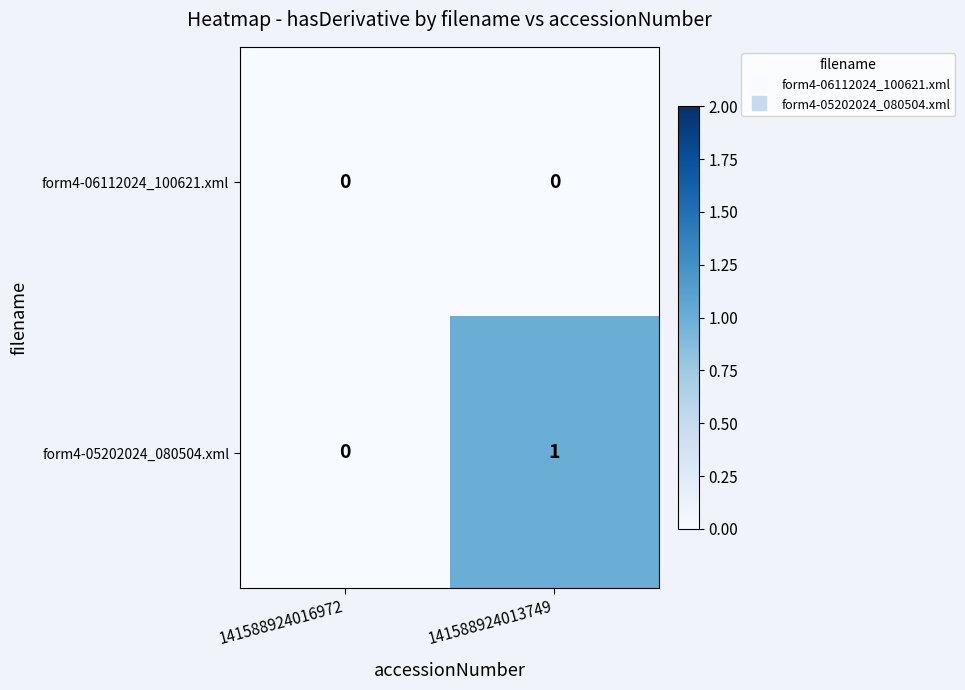

The value of form4-06112024_100621.xml at 141588924016972 is 0. True or false?

True